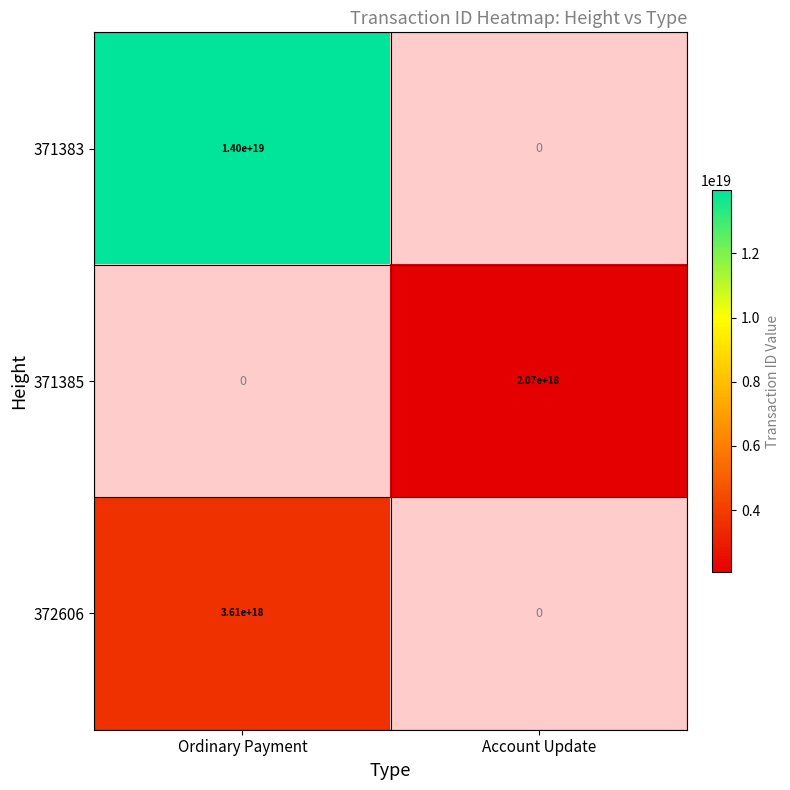

The 372606 series shows 2290247792520203520 at Ordinary Payment. True or false?

False